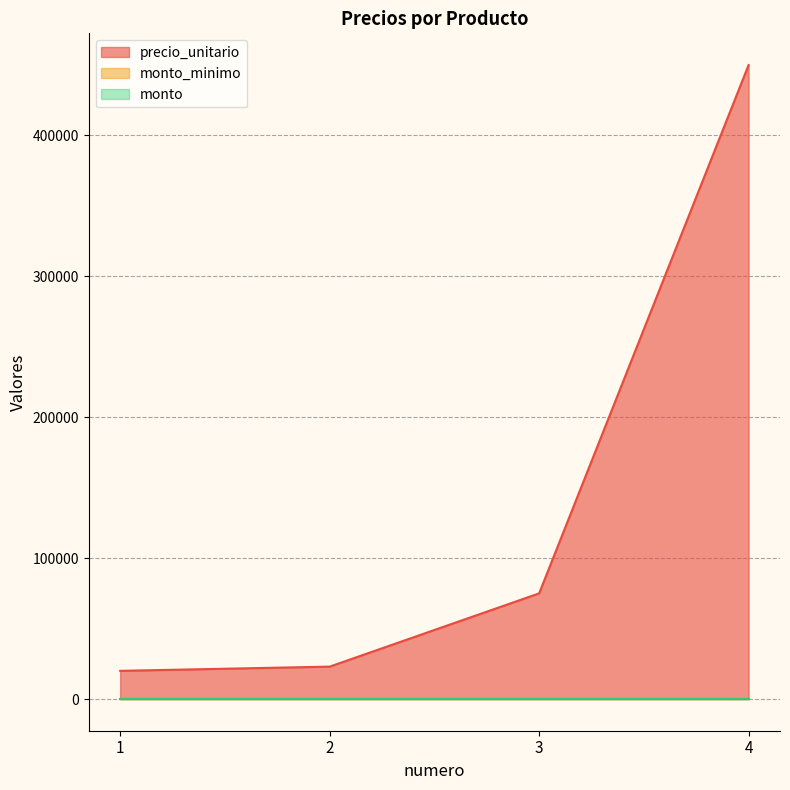

Which category has the highest value in the monto_minimo series?

1